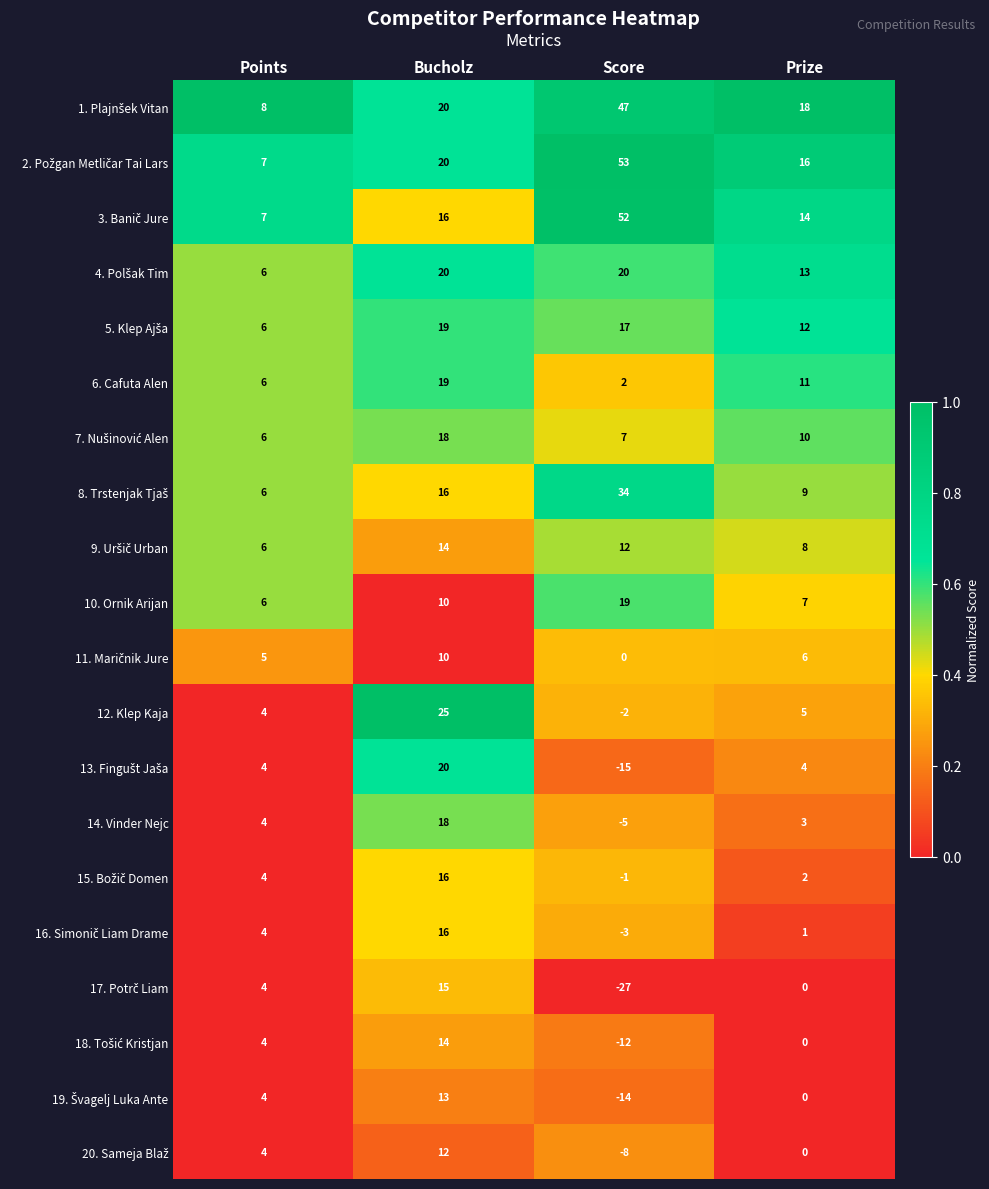

At which label does 6. Cafuta Alen first exceed 11?

Bucholz